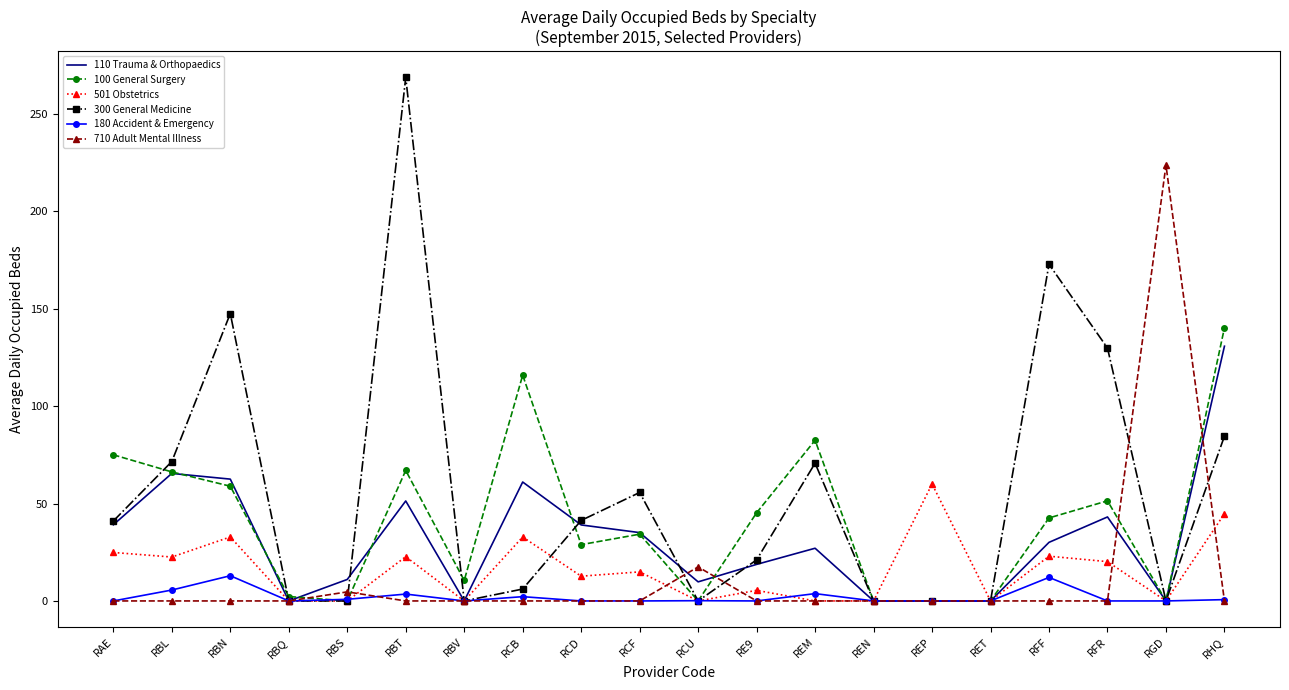

What position from the right is RCU?

10